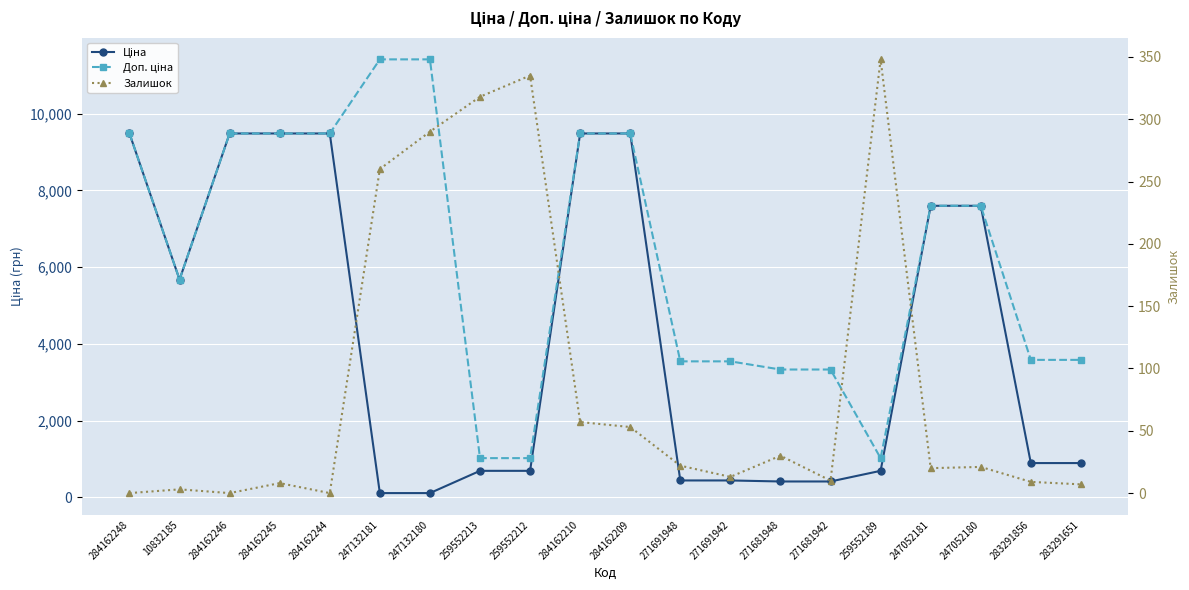

The value of Ціна at 259552189 is 364.3. True or false?

False